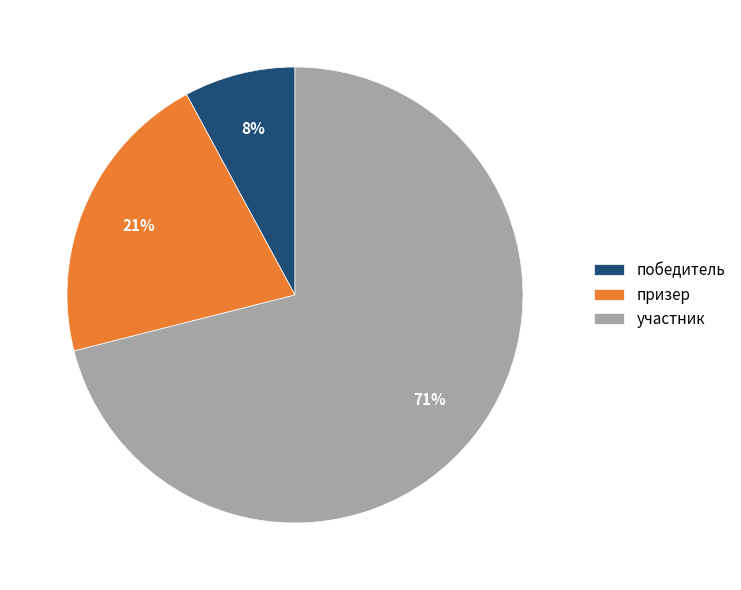

Which slice is the smallest?

победитель